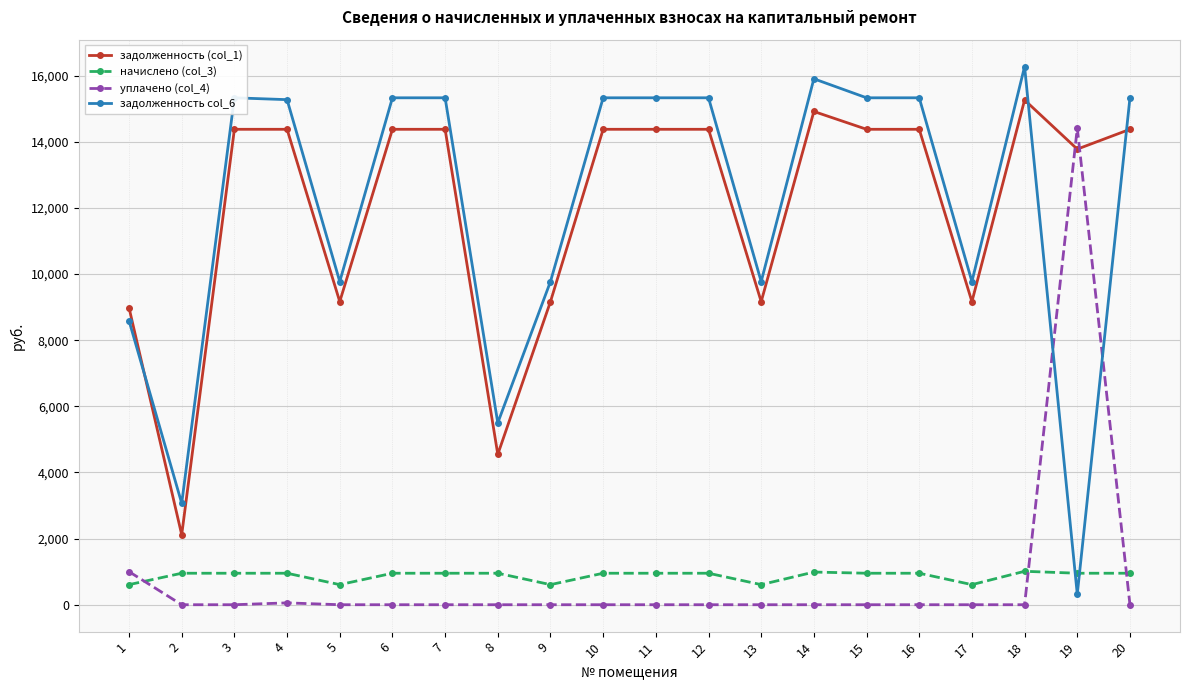

Between which two adjacent categories do задолженность (col_1) and задолженность col_6 first intersect?

1 and 2